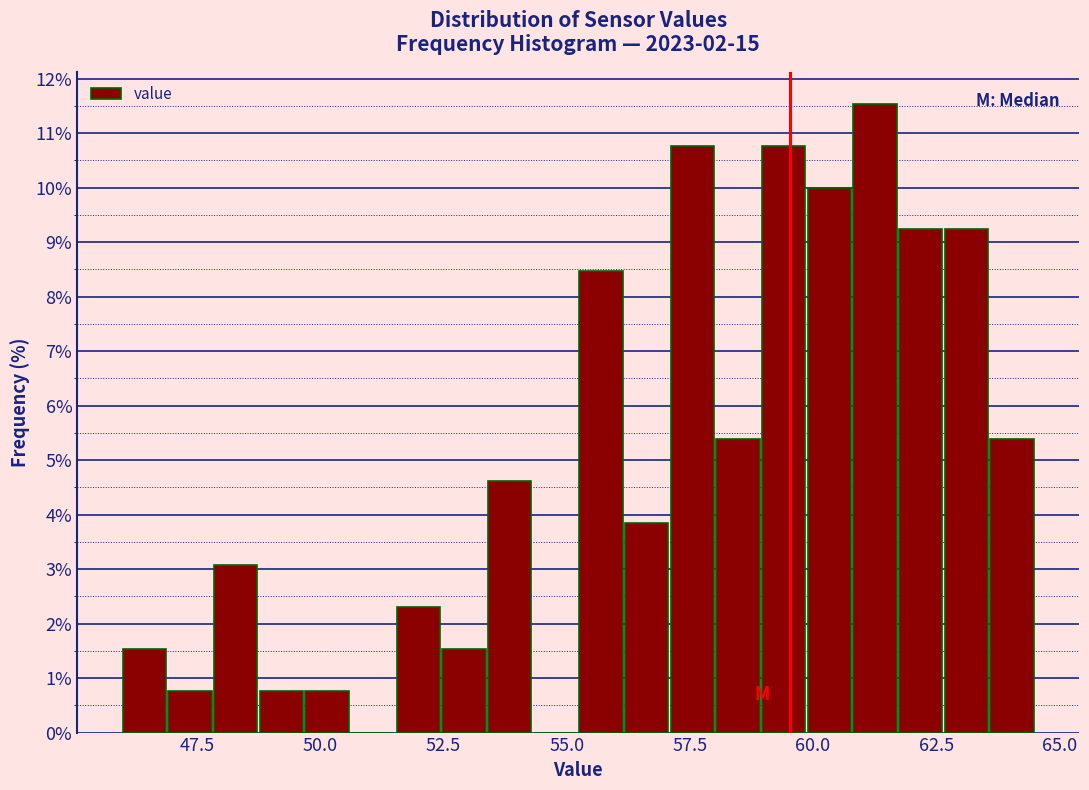

Read against the x-axis, roughly where is the centre of the tallest bar?

61.5